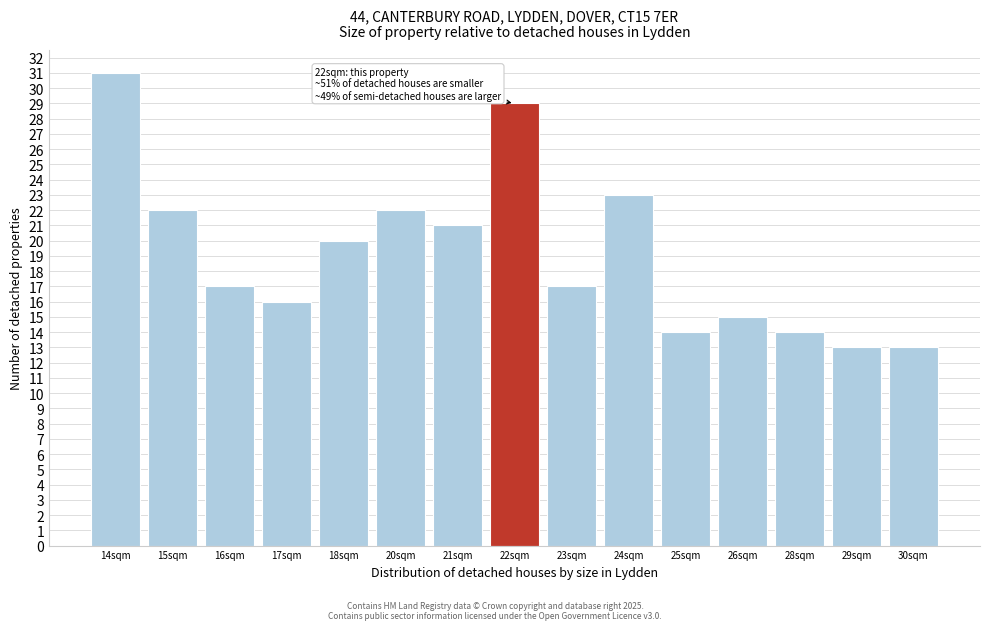

Reading right to left, list all the values displayed in this chart.

30sqm=13	29sqm=13	28sqm=14	26sqm=15	25sqm=14	24sqm=23	23sqm=17	22sqm=29	21sqm=21	20sqm=22	18sqm=20	17sqm=16	16sqm=17	15sqm=22	14sqm=31